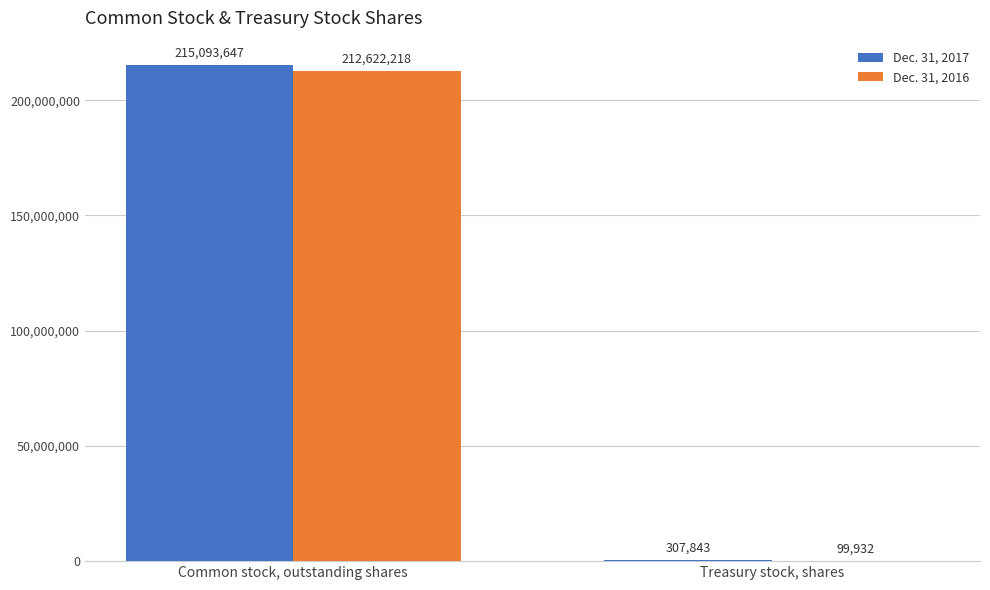

Which series has the largest range (max minus min)?

Dec. 31, 2017